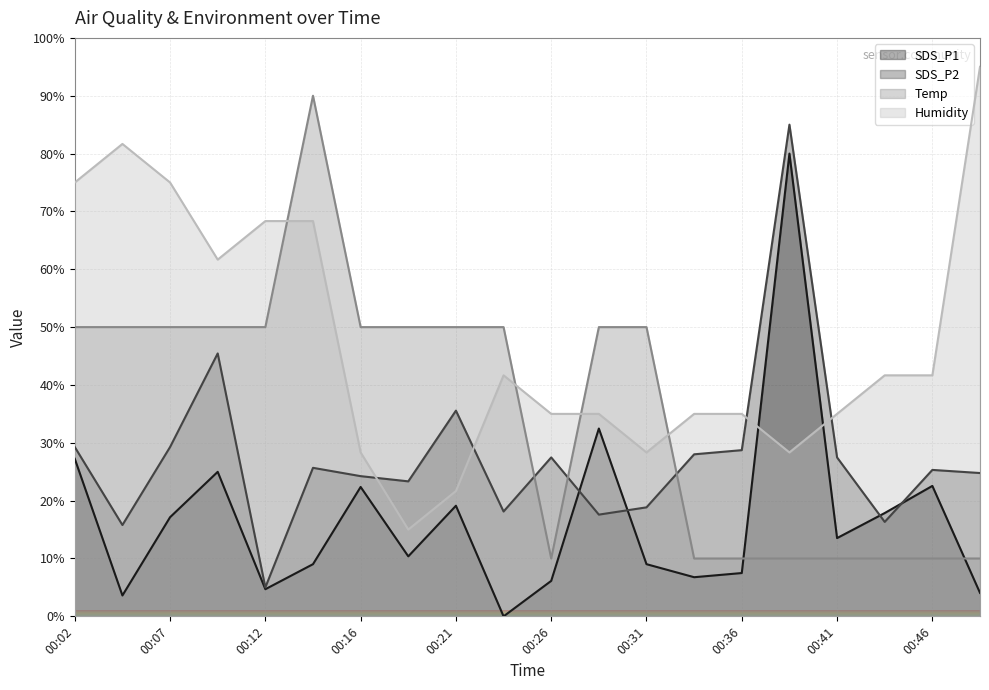

What is the sum of all SDS_P2 values?

551.2